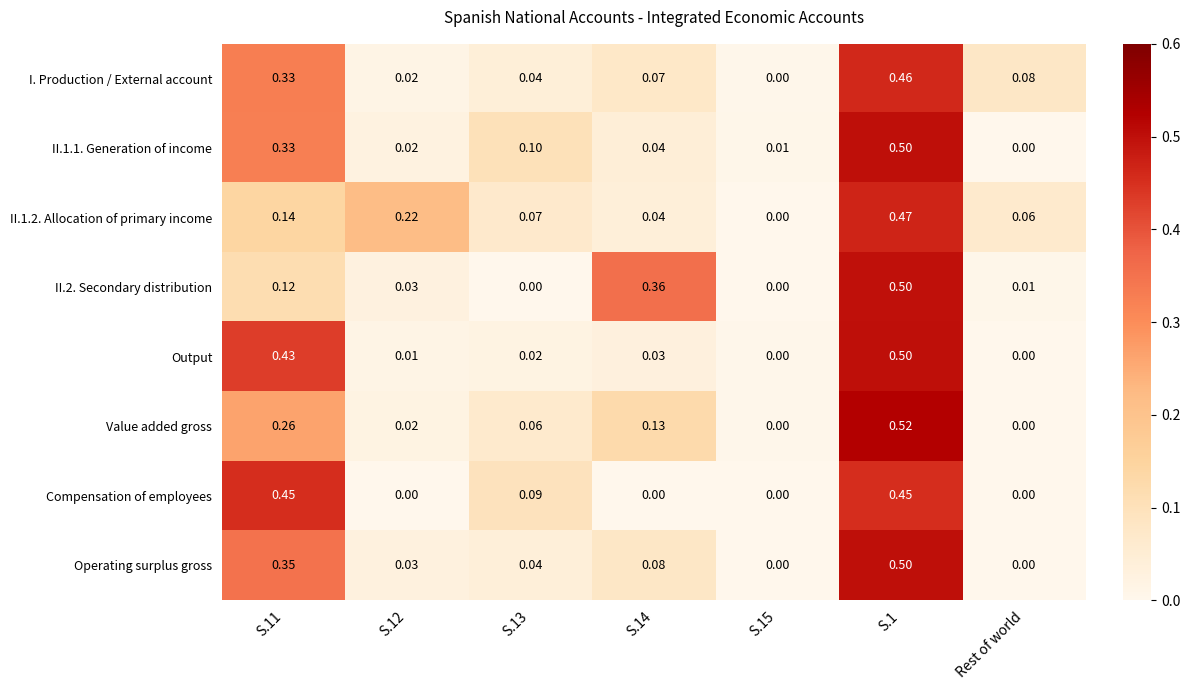

Which series has the widest spread of values?

Value added gross